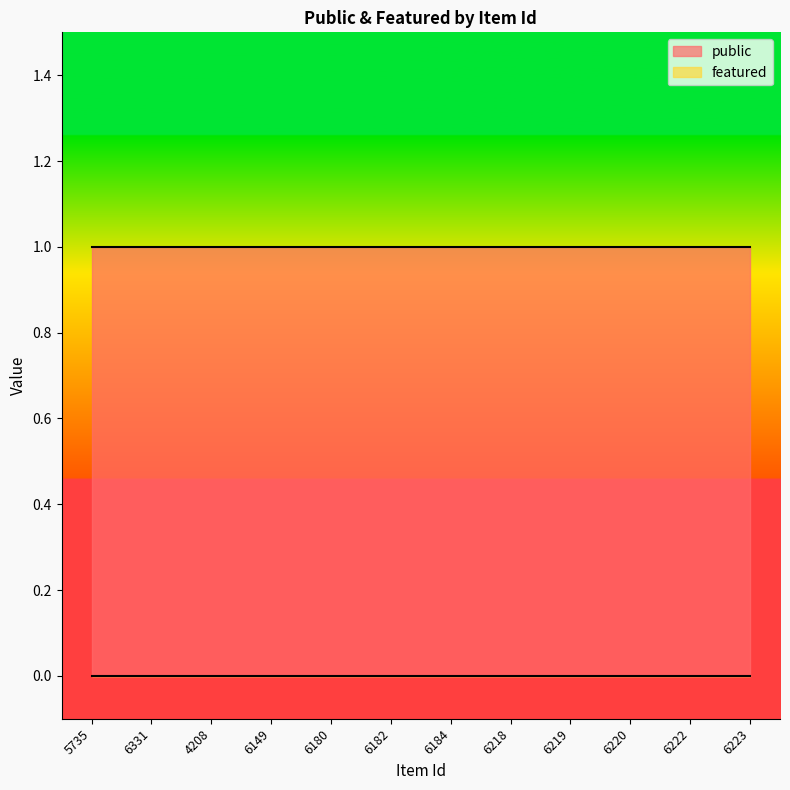

True or false: public has more than 2 interior local peaks.

False